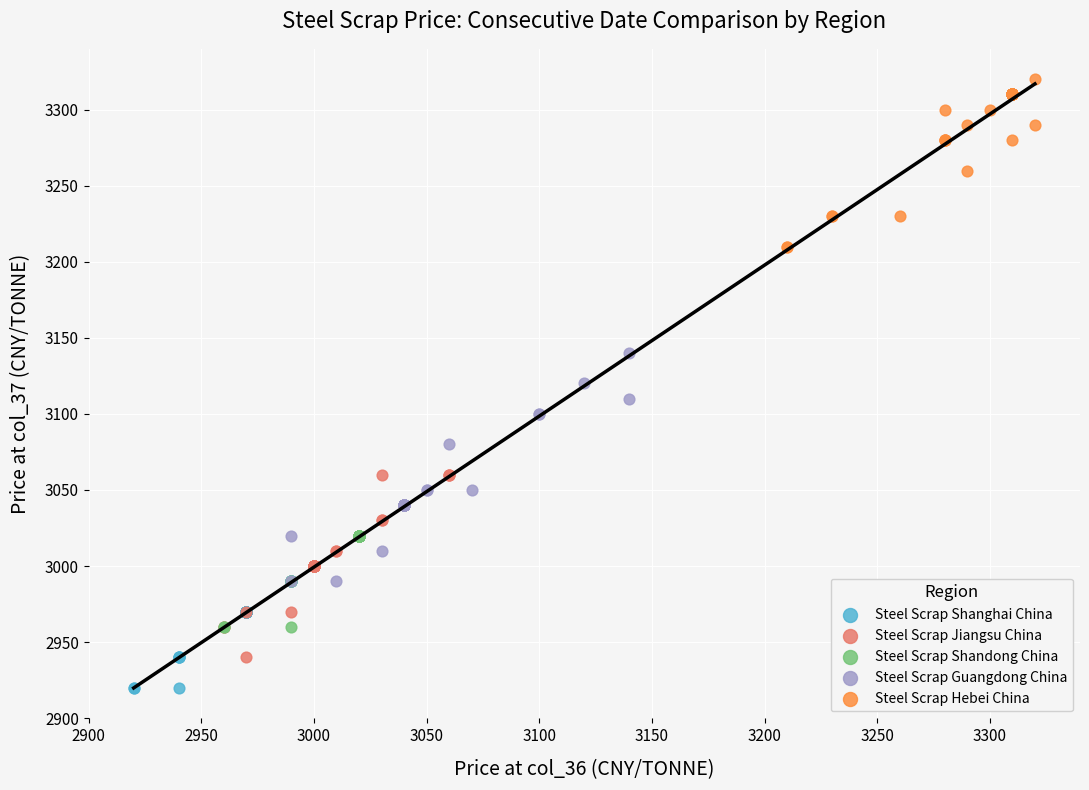

Which series reaches the maximum Y coordinate?

Steel Scrap Hebei China